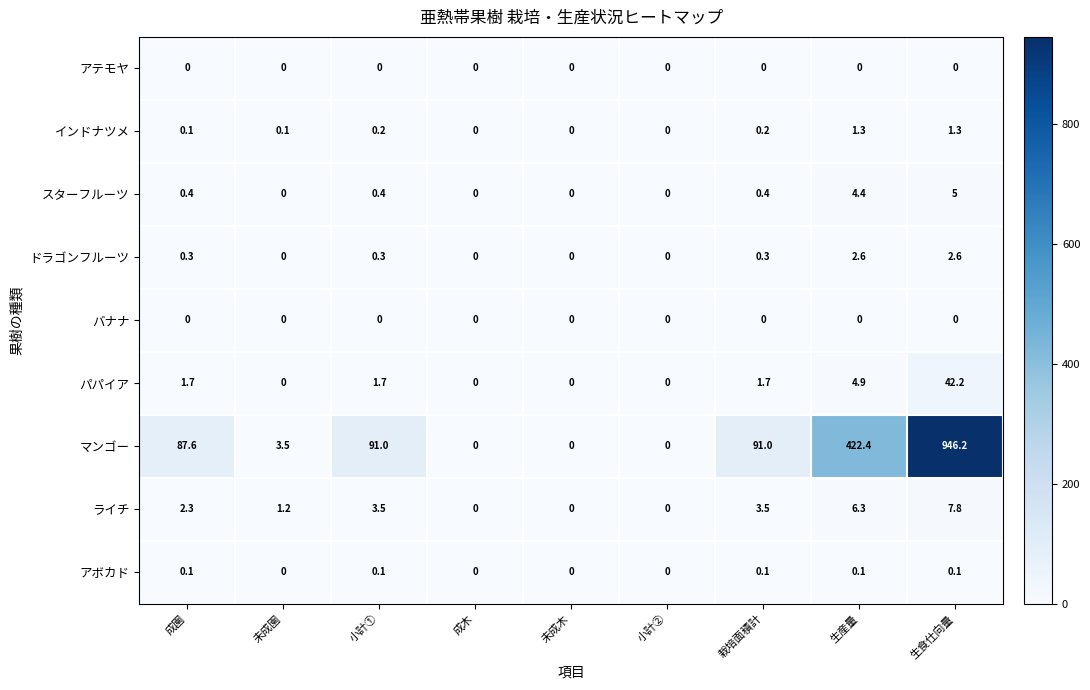

What is the highest value of the ドラゴンフルーツ series?

2.6